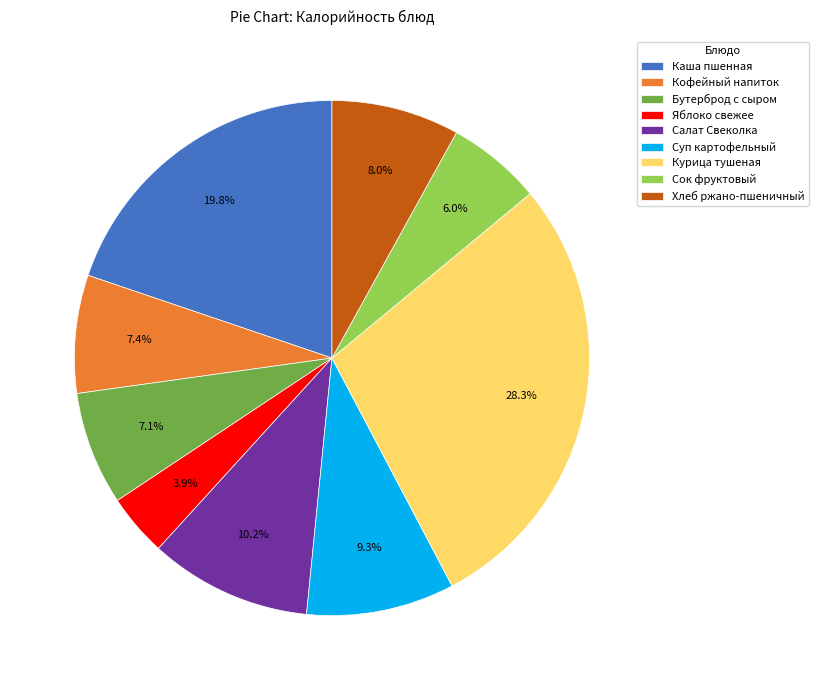

Which slice is the largest?

Курица тушеная